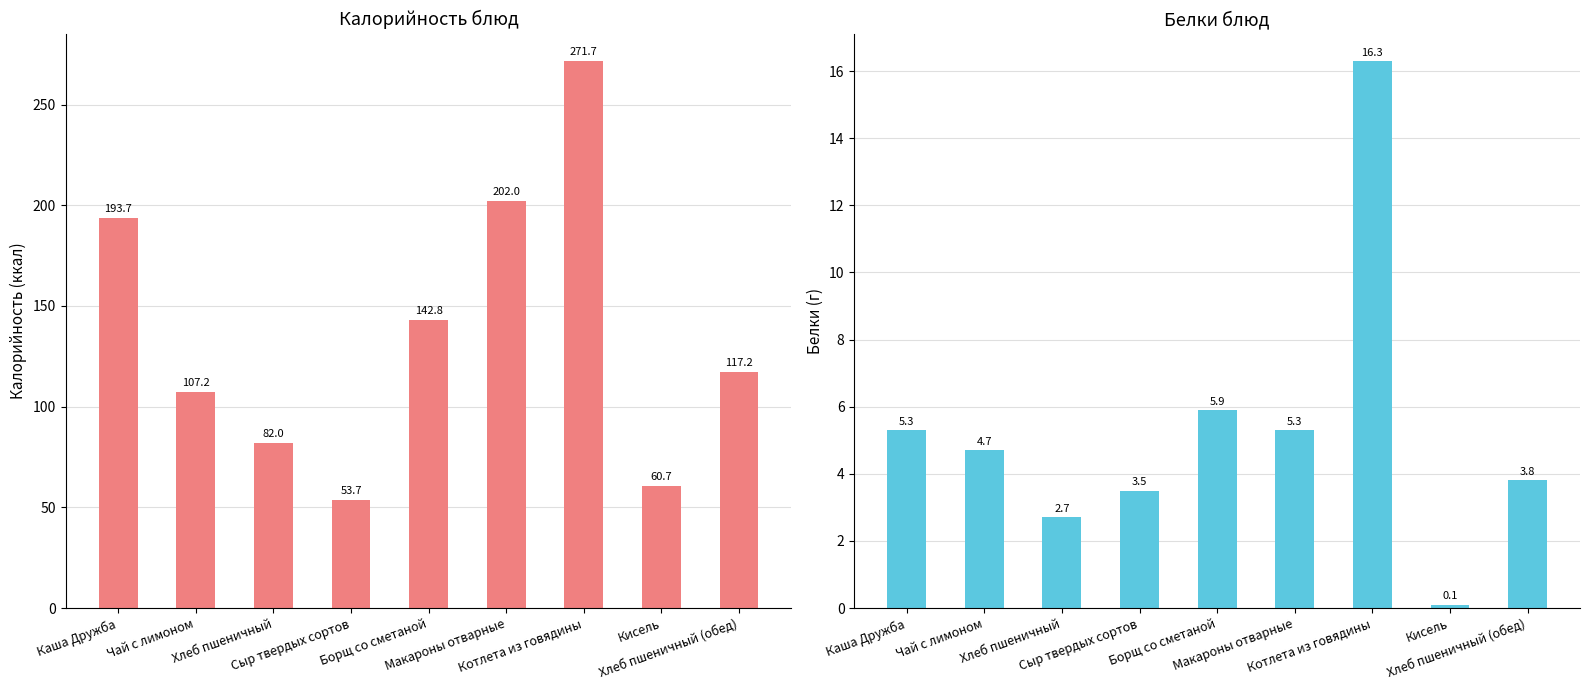

What is the difference between the maximum and minimum values in the Белки series?

16.2